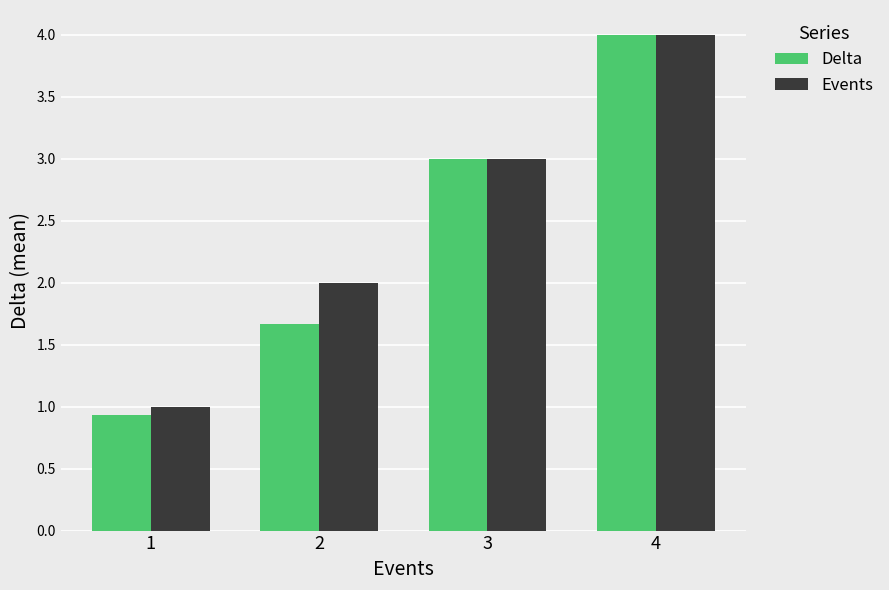

What is the sum of the Delta values at 1 and 2?

2.6